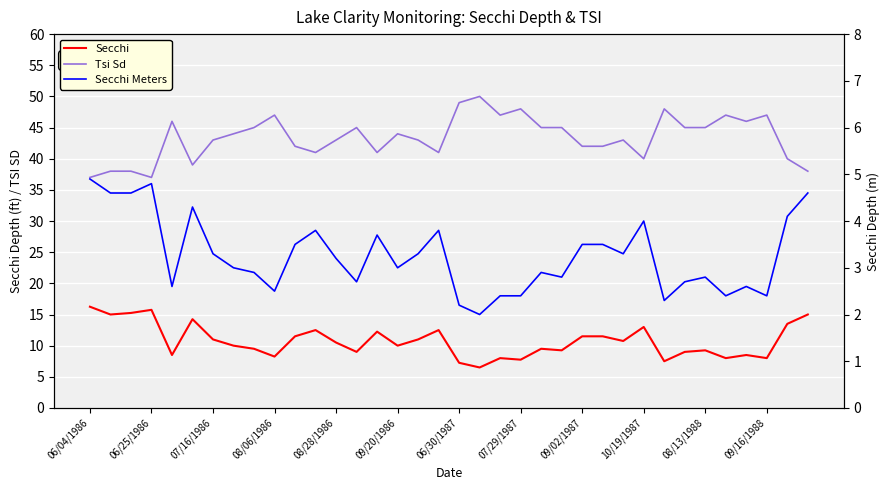

What is the sum of all Secchi Meters values?

117.4